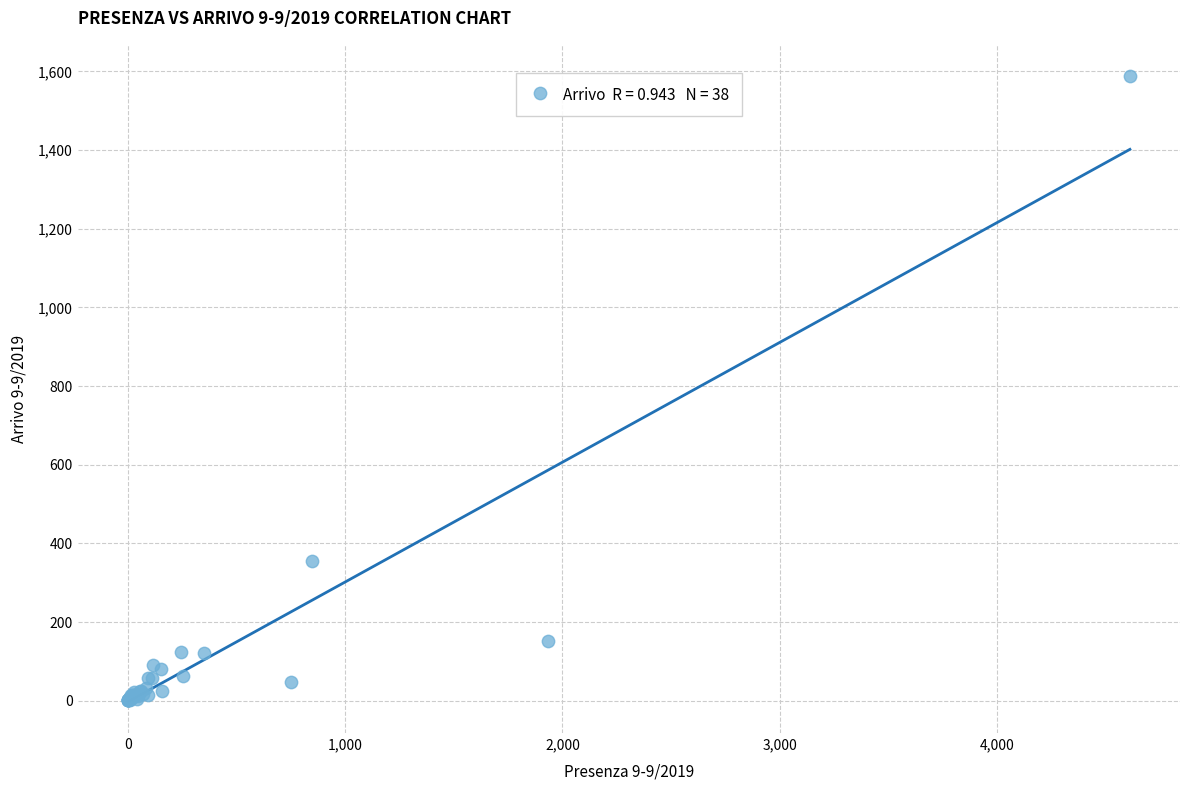

What Y value in the scatter plot is closest to 794?

356